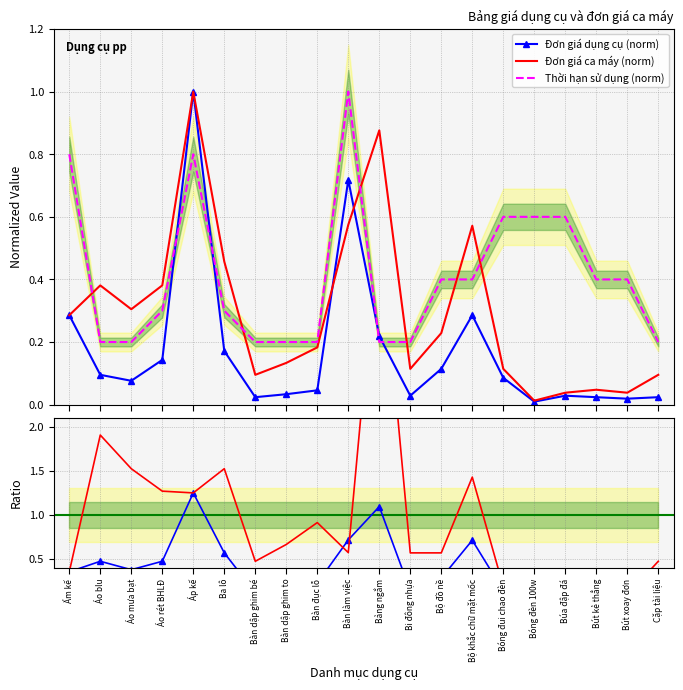

At which label is Đơn giá ca máy (norm) closest to 0?

Bóng đèn 100w